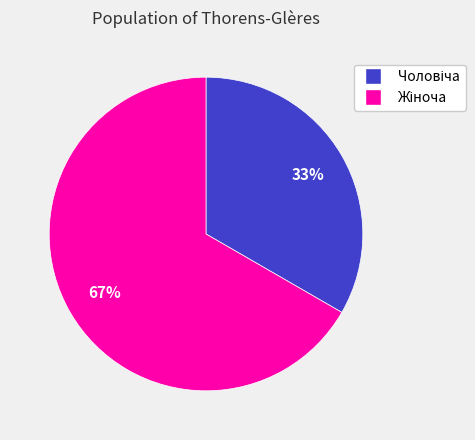

Does any single category account for the majority?

Yes